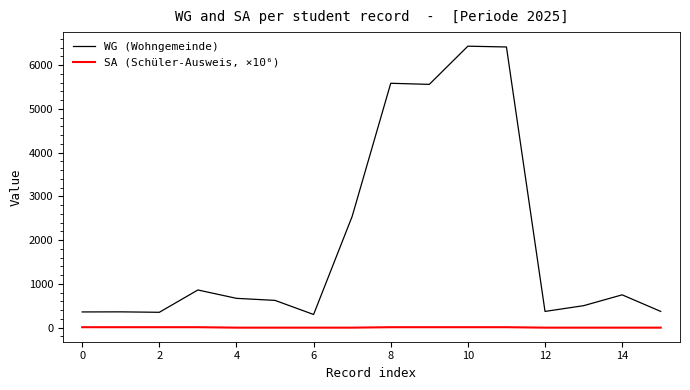

Which series has the largest total across all categories?

WG (Wohngemeinde)